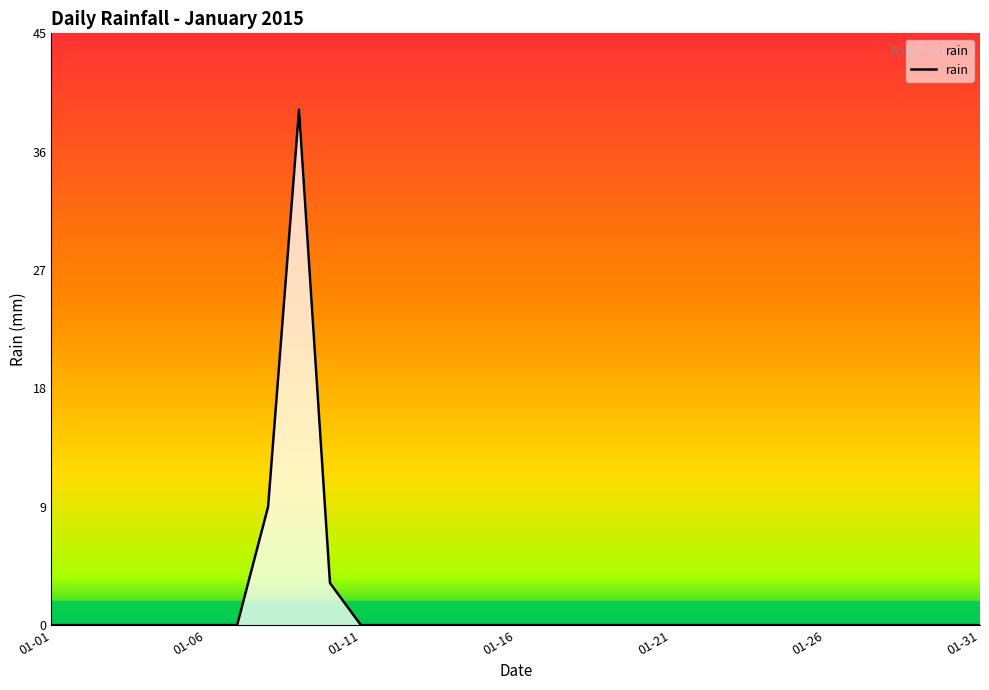

What is the greatest value displayed?

39.2